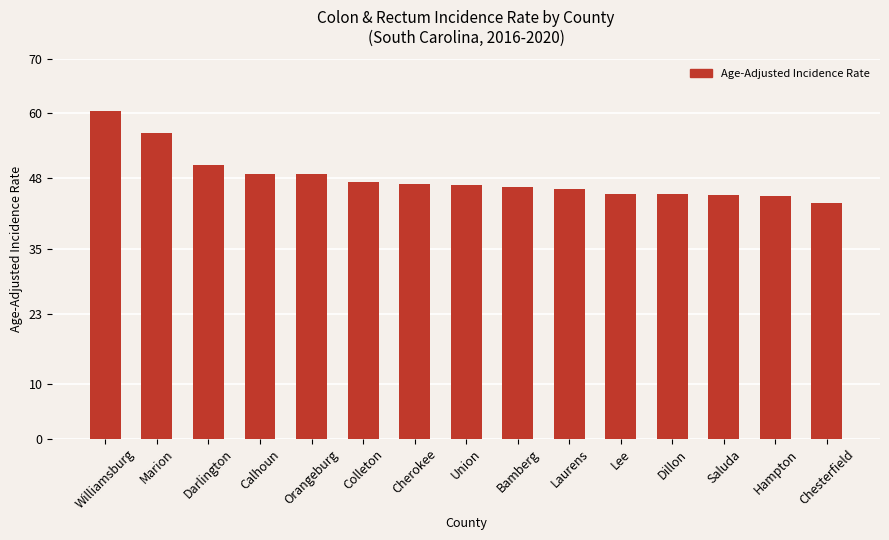

Count the number of categories in the chart.

15